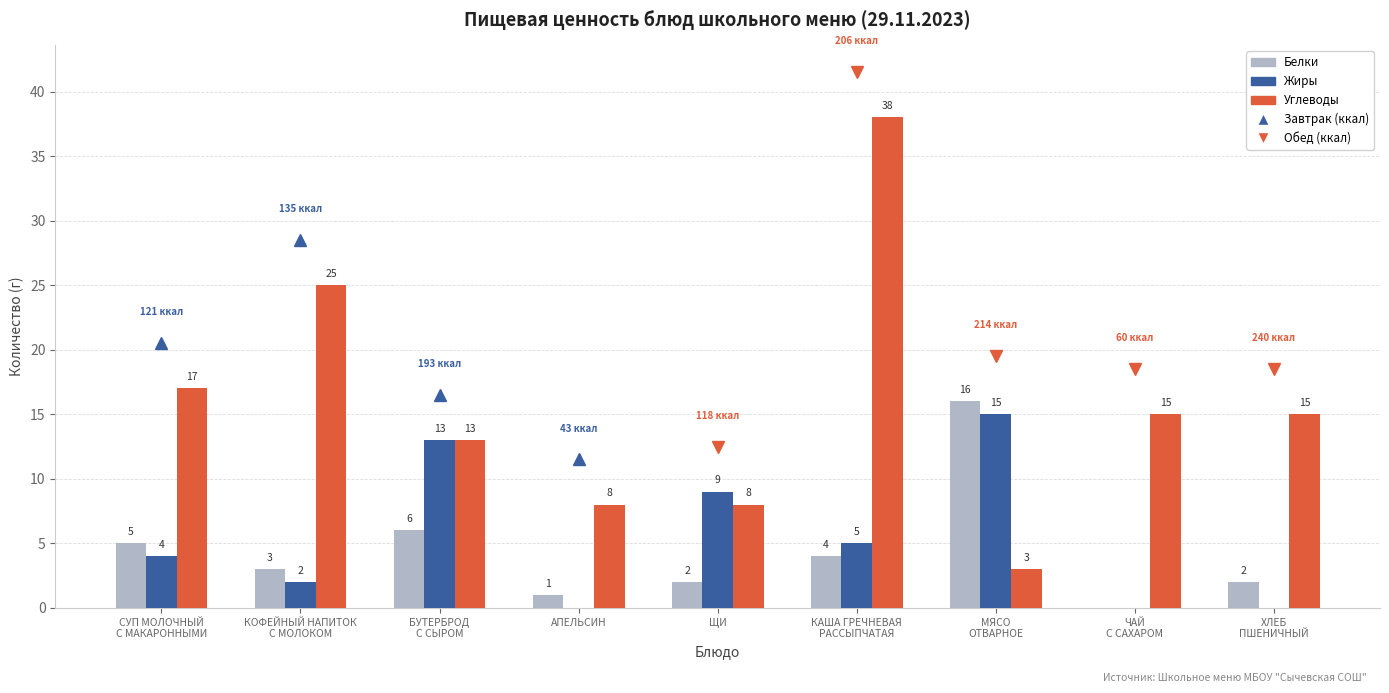

At which label does Углеводы first exceed 15?

СУП МОЛОЧНЫЙ
С МАКАРОННЫМИ